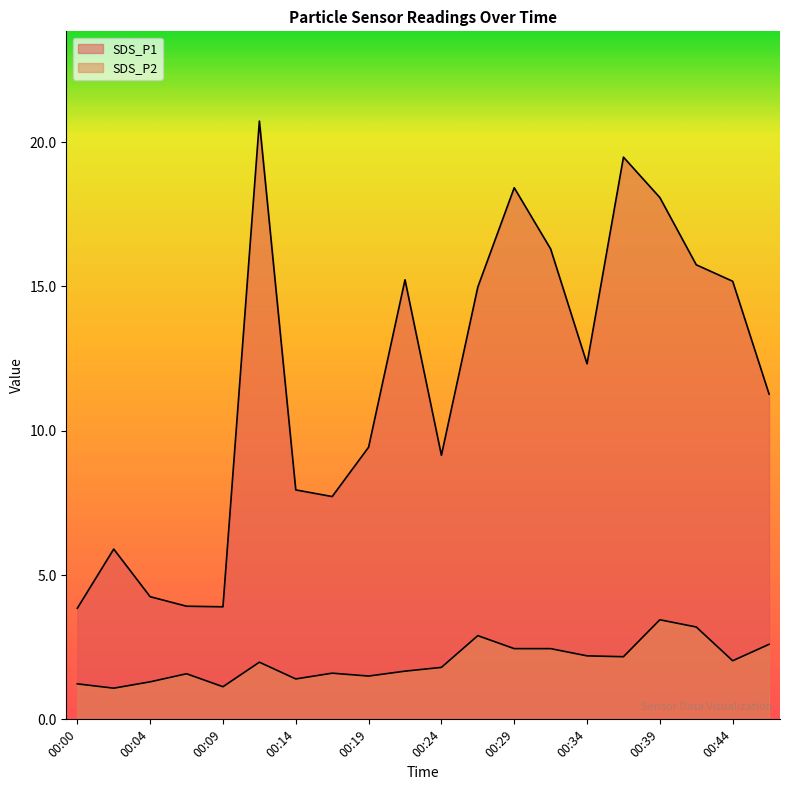

True or false: SDS_P1 and SDS_P2 cross at least once.

False